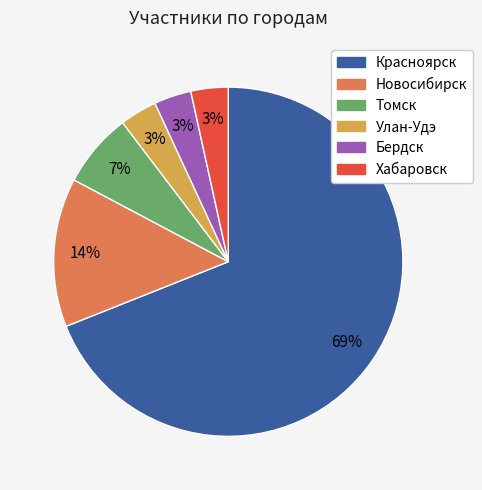

Count the number of slices in the pie.

6